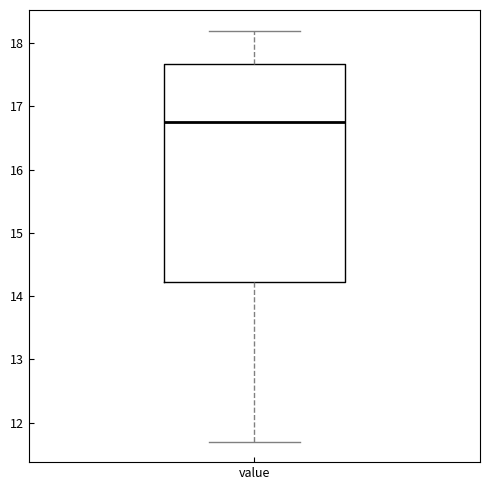

Where is the upper edge of the box for value on the y-axis? The values are not printed on the chart, so give them approximately, as read against the axis.

17.7